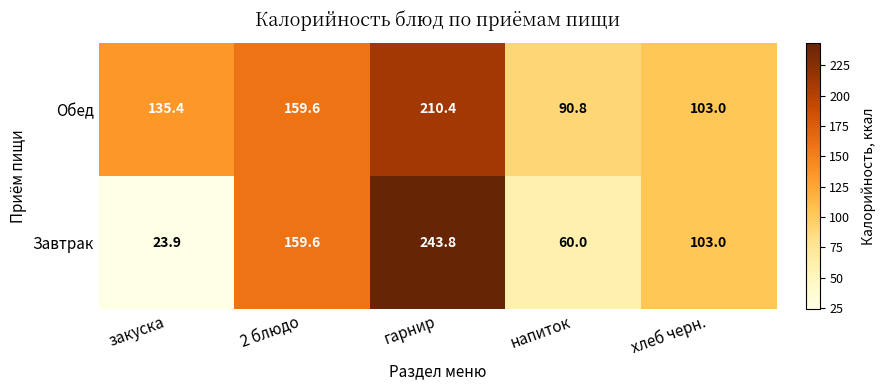

Which series has the largest range (max minus min)?

Завтрак